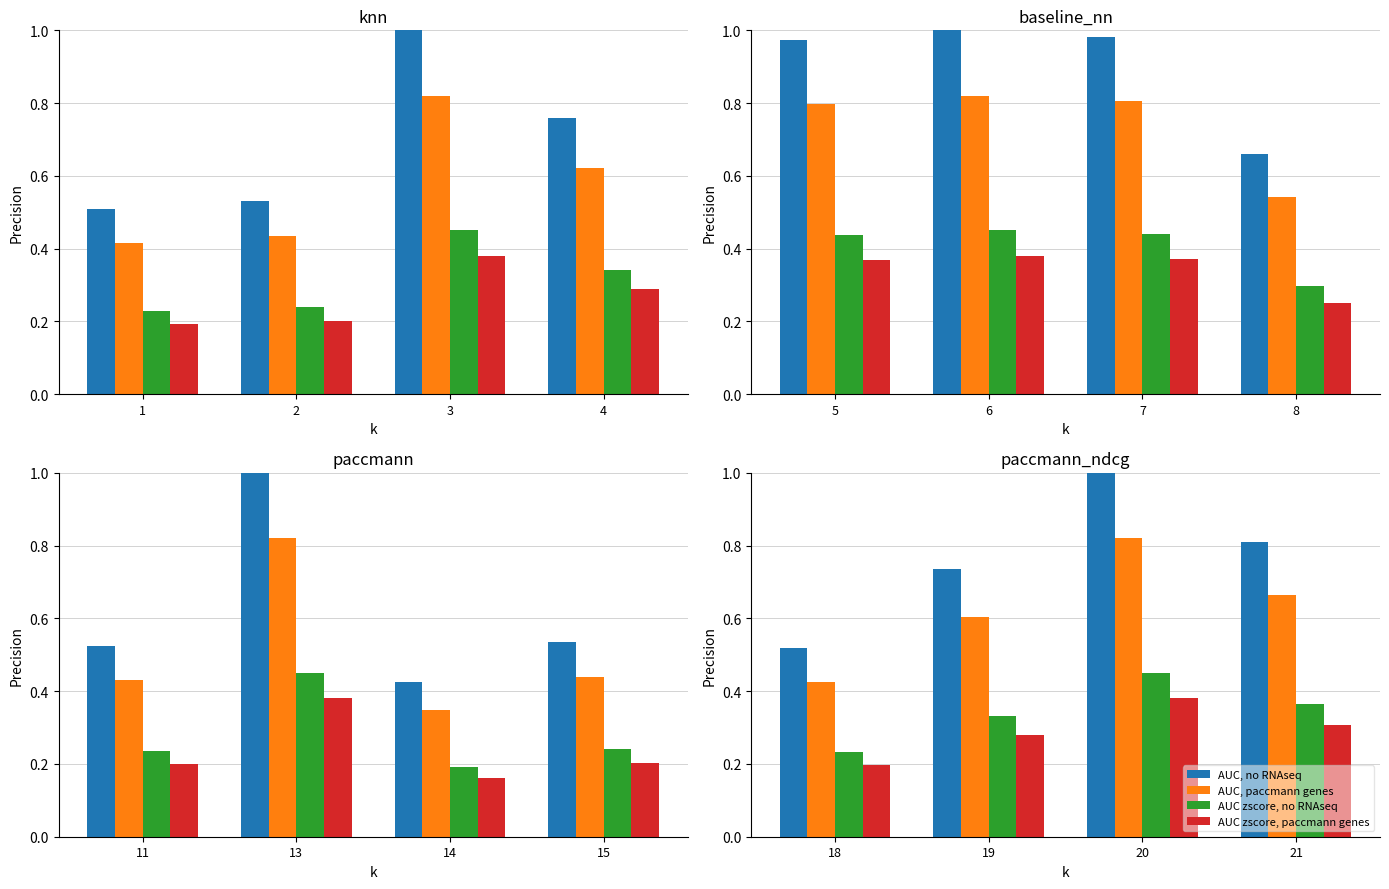

Which series has the largest total across all categories?

AUC, no RNAseq